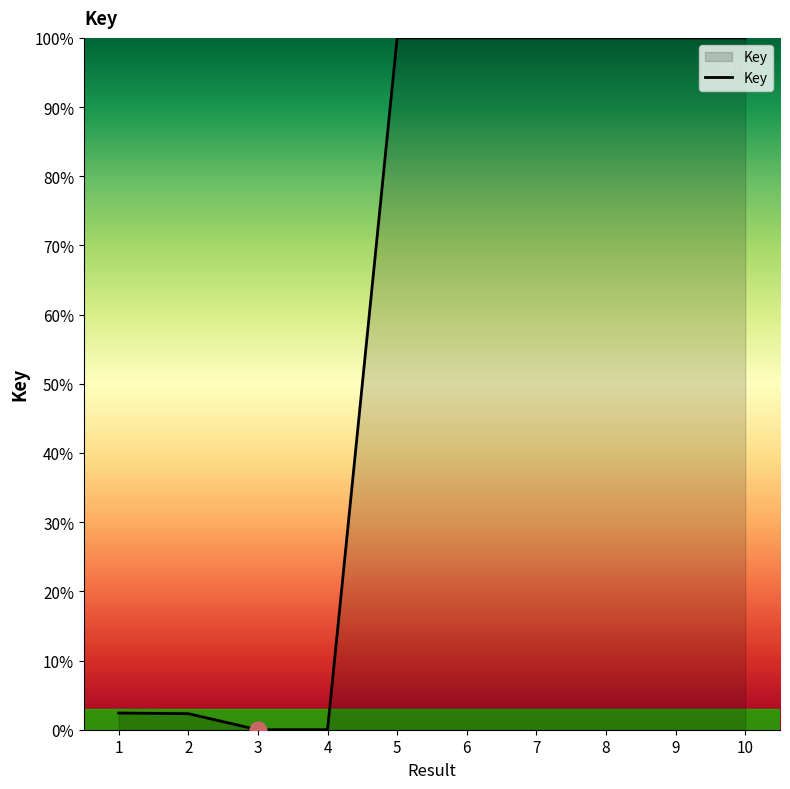

What is the ratio of the value at 10 to the value at 8?

1.0